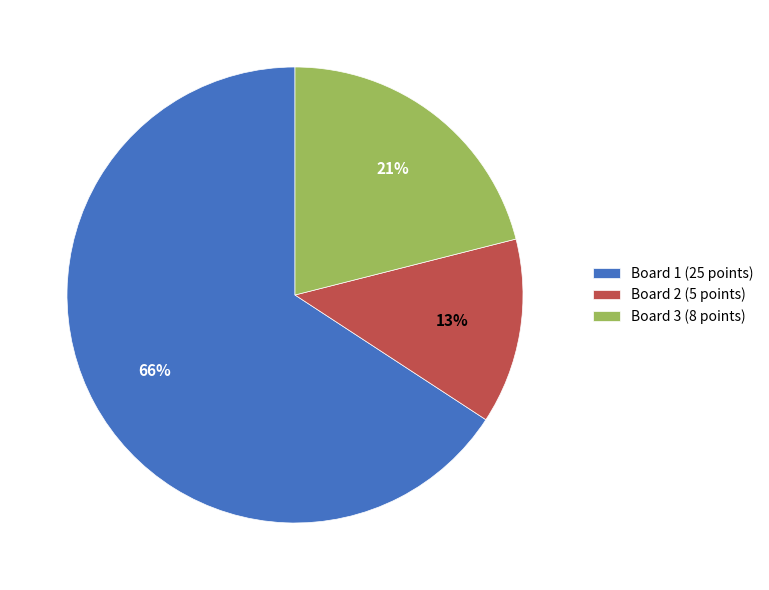

Which slice is the smallest?

Board 2 (5 points)